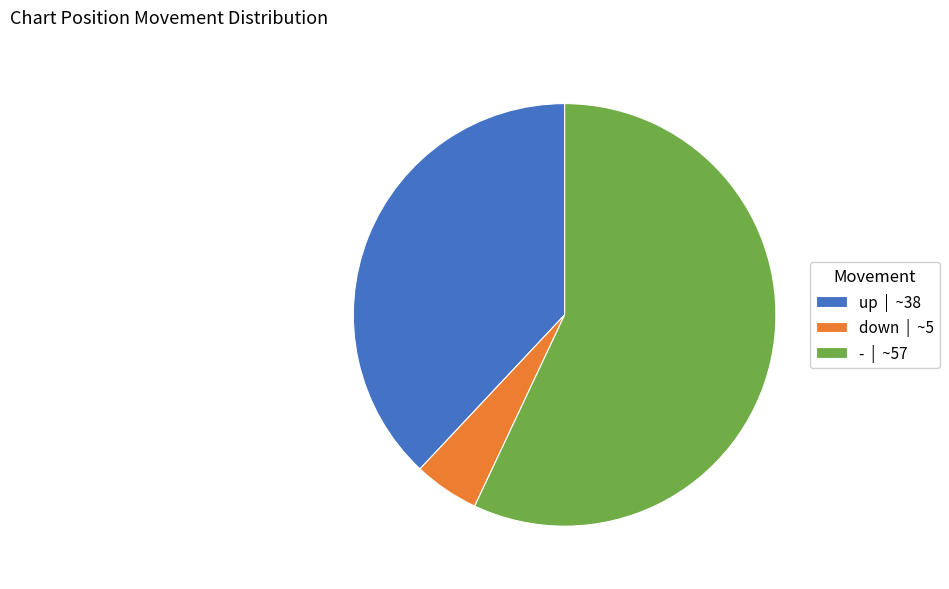

Combined, do up | ~38 and down | ~5 account for over 50%?

No